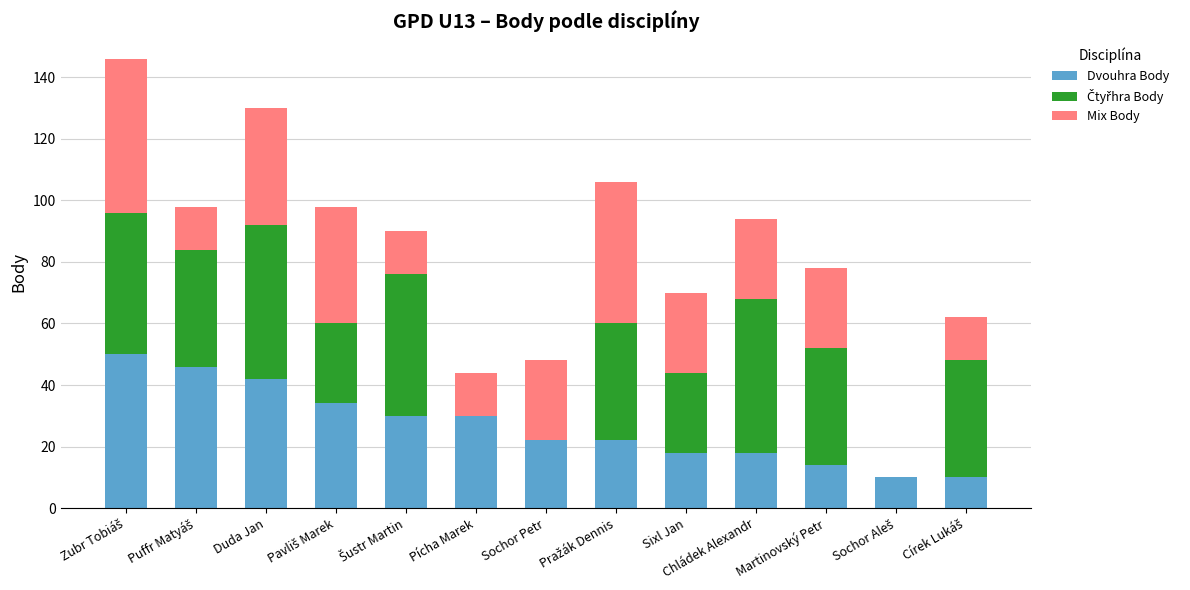

The value of Dvouhra Body at Sochor Petr is 22. True or false?

True